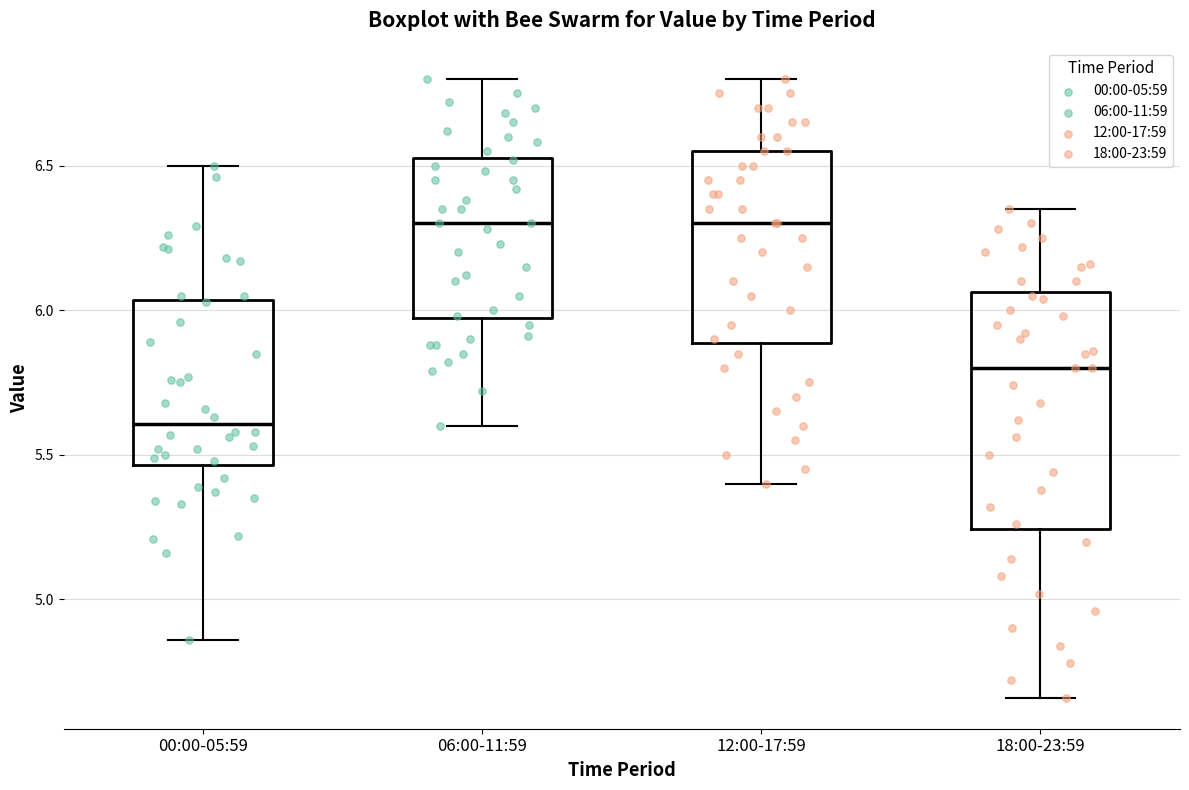

Where does the lower whisker of the box for 06:00-11:59 end on the y-axis? The values are not printed on the chart, so give them approximately, as read against the axis.

5.60